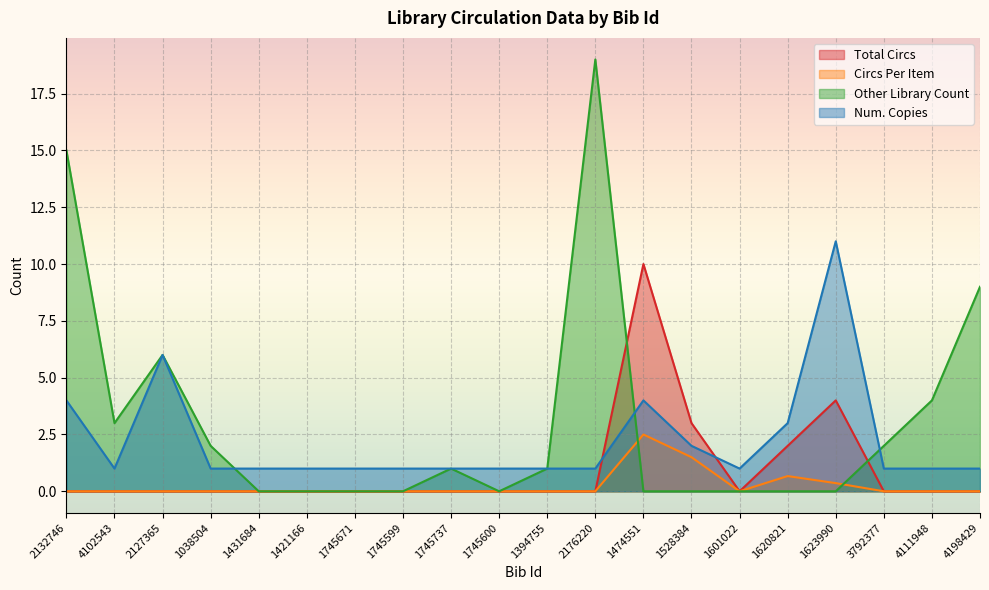

Is it true that Other Library Count equals 2.0 at 3792377?

True